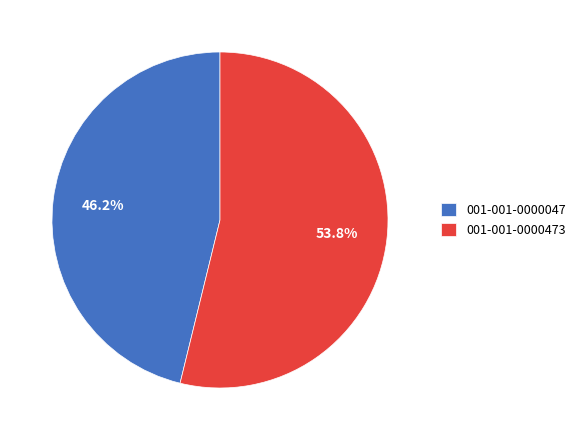

What percentage is the 001-001-0000473 slice, to the nearest percent?

54%